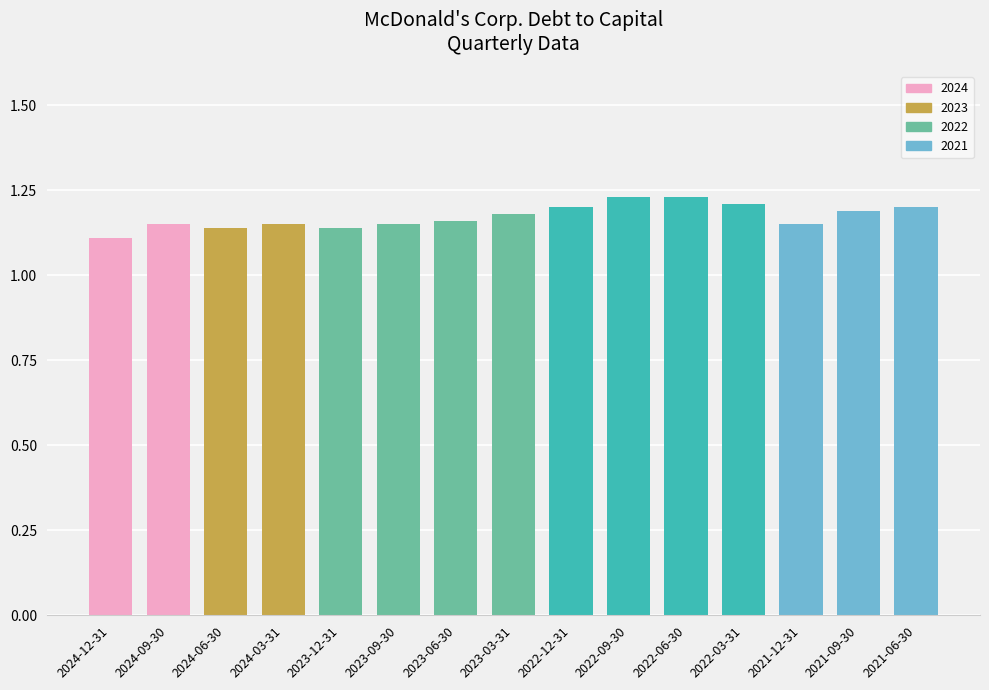

What is the sum of the values at 2024-09-30 and 2023-09-30?

2.3